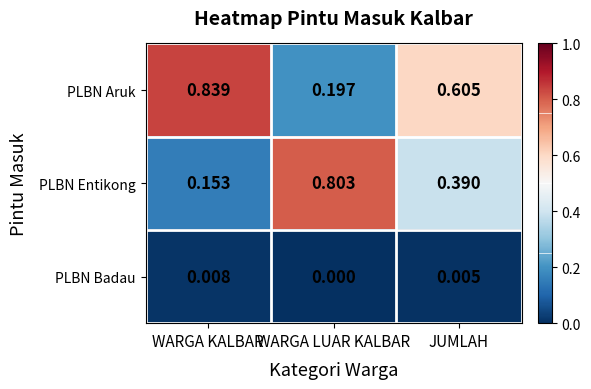

At which label is PLBN Entikong closest to 0?

WARGA KALBAR